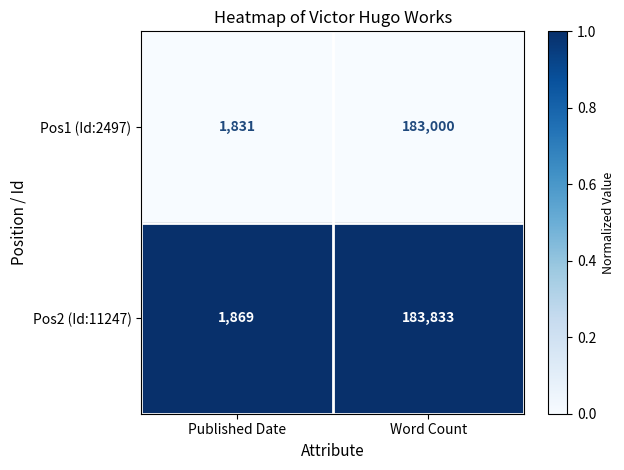

What is the approximate value of Pos1 (Id:2497) at Published Date?

1831